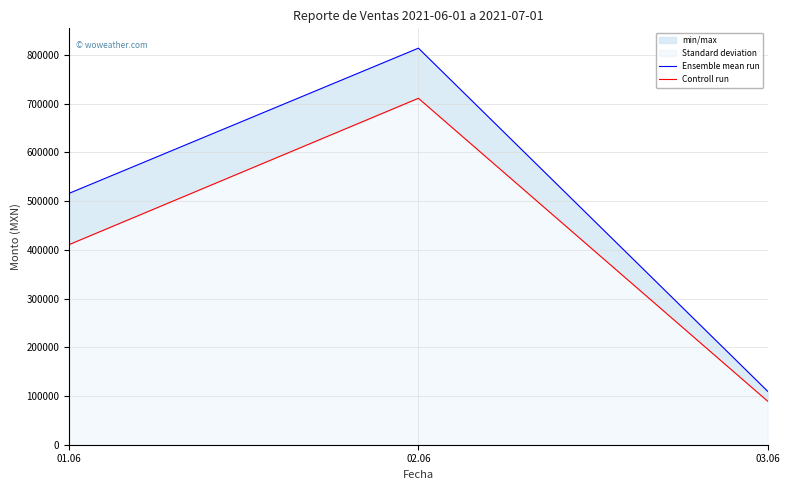

What is the approximate value of Controll run at 01.06?

410768.4